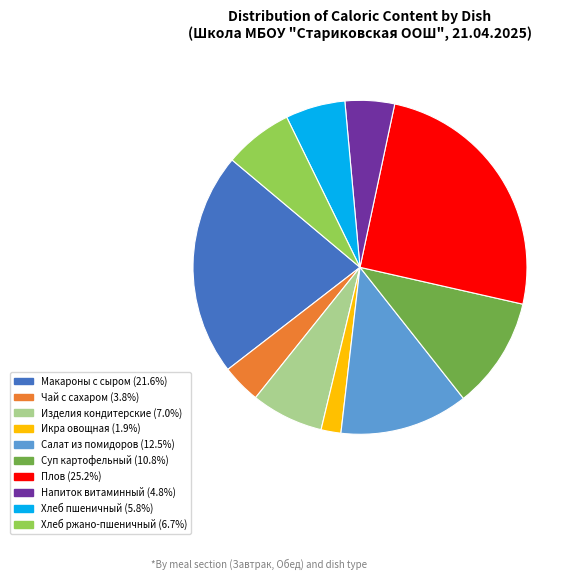

Is there a majority slice in this chart?

No